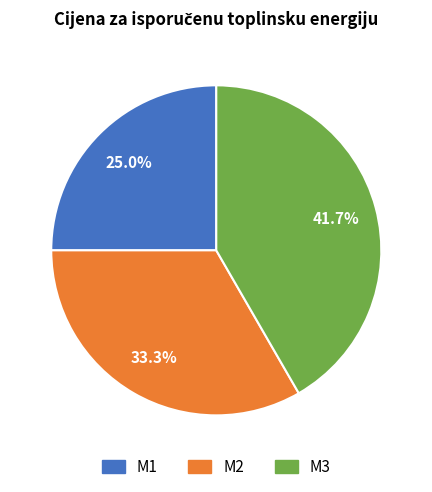

Which category has the biggest portion of the pie?

M3